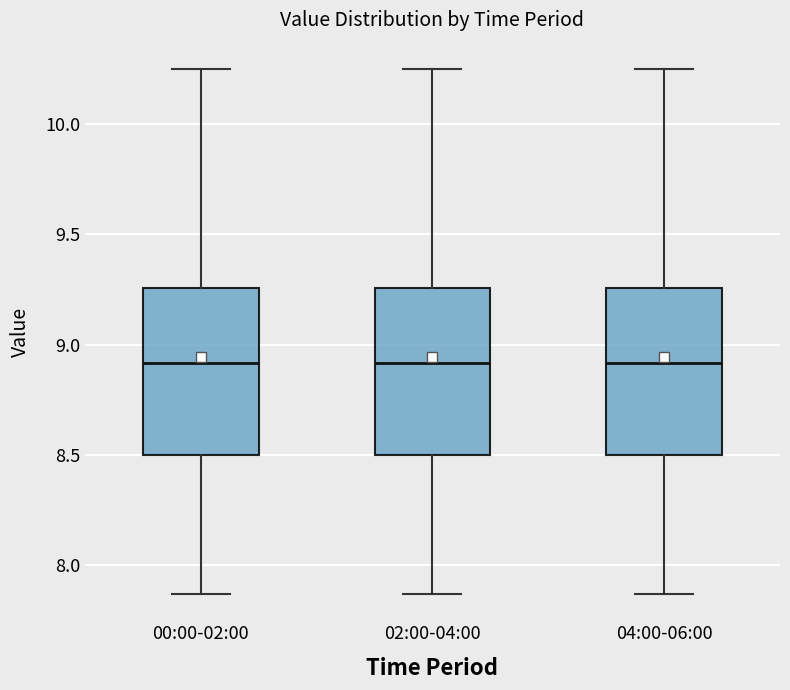

Where does the median line of the box for 02:00-04:00 sit on the y-axis? The values are not printed on the chart, so give them approximately, as read against the axis.

8.90